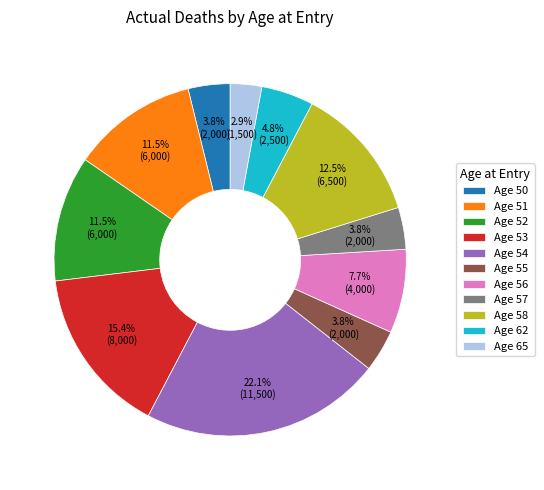

Which slice is the smallest?

Age 65